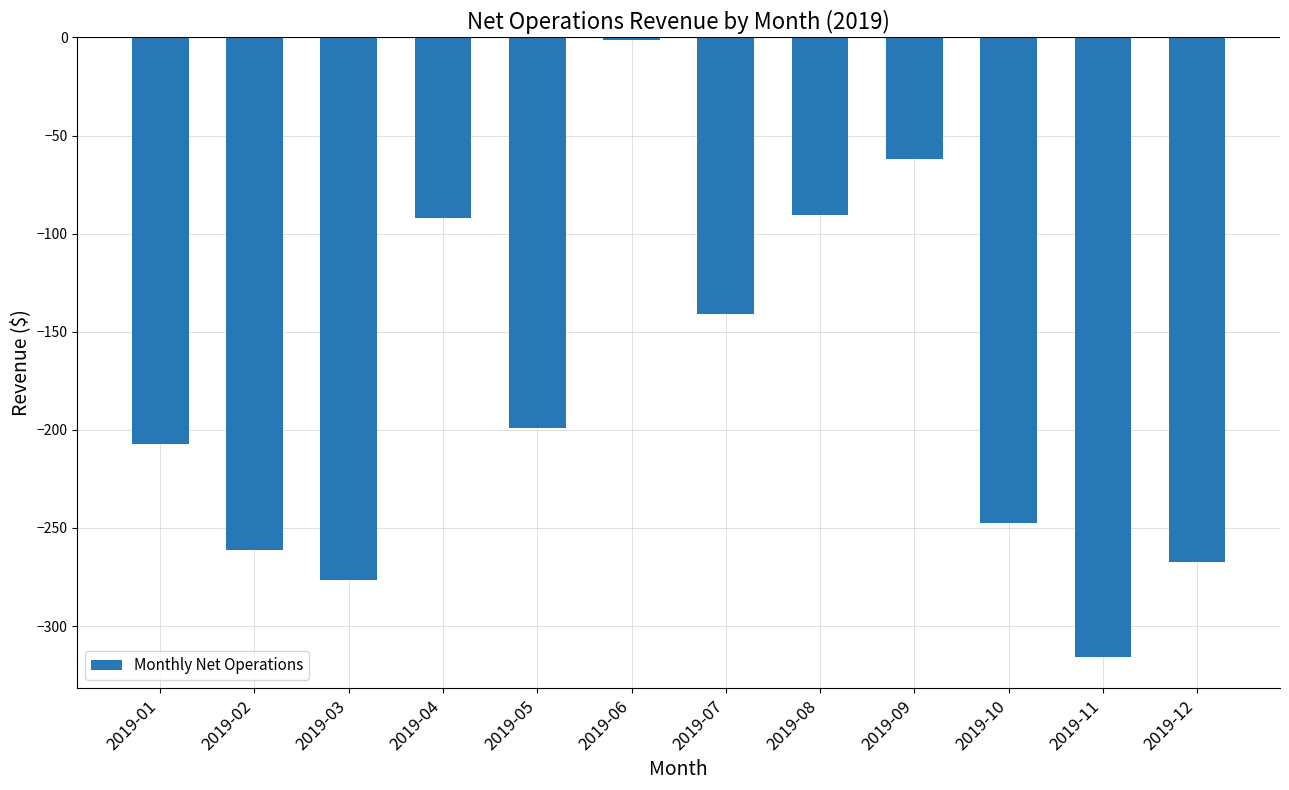

What is the minimum value shown in the chart?

-315.8